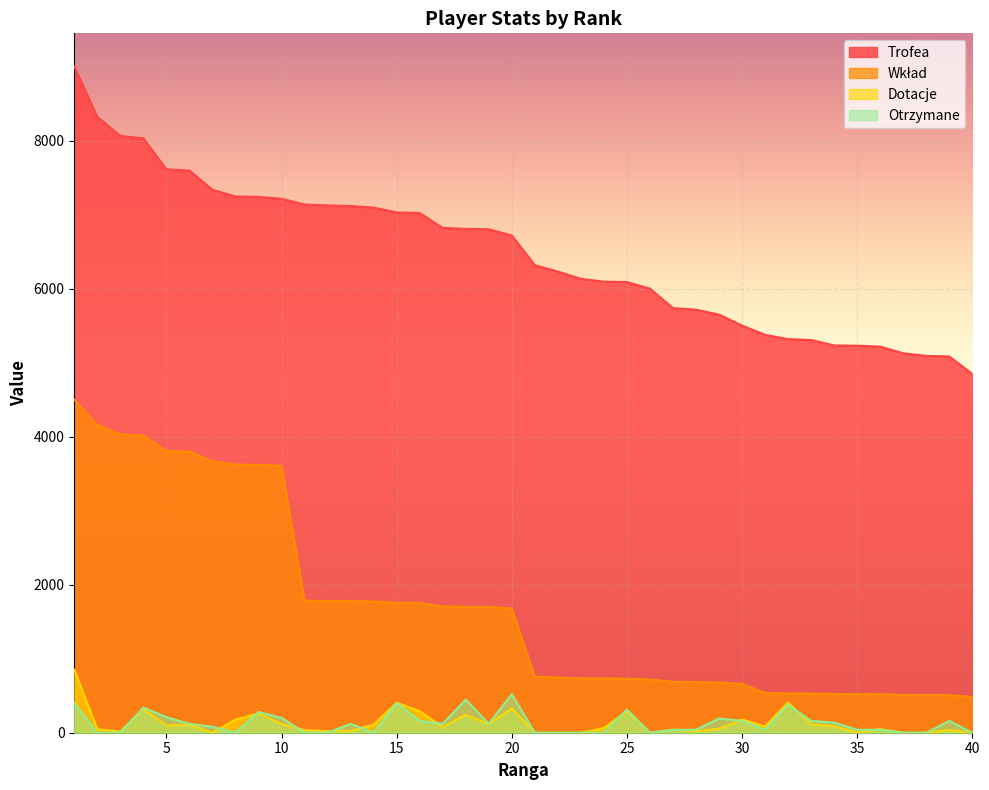

The value of Dotacje at 2 is 75. True or false?

False